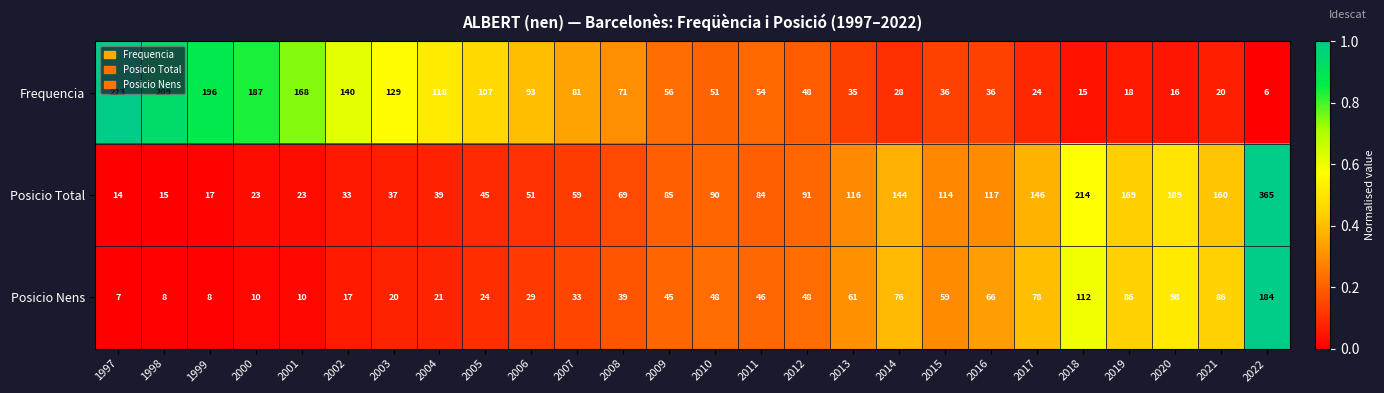

Rank the series by their average value, from highest to lowest.

Posicio Total, Frequencia, Posicio Nens